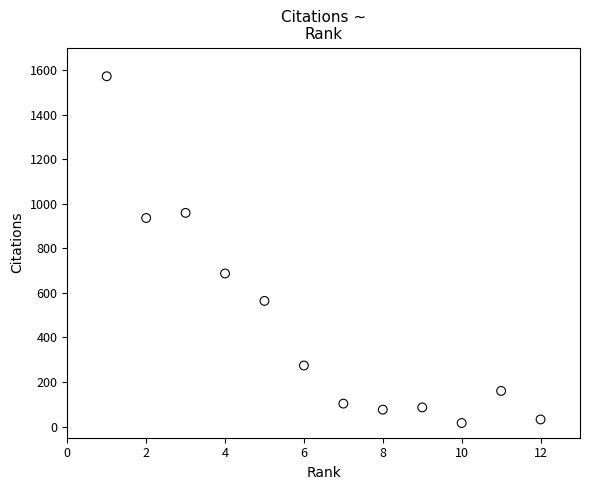

What Y value in the scatter plot is closest to 794?

687